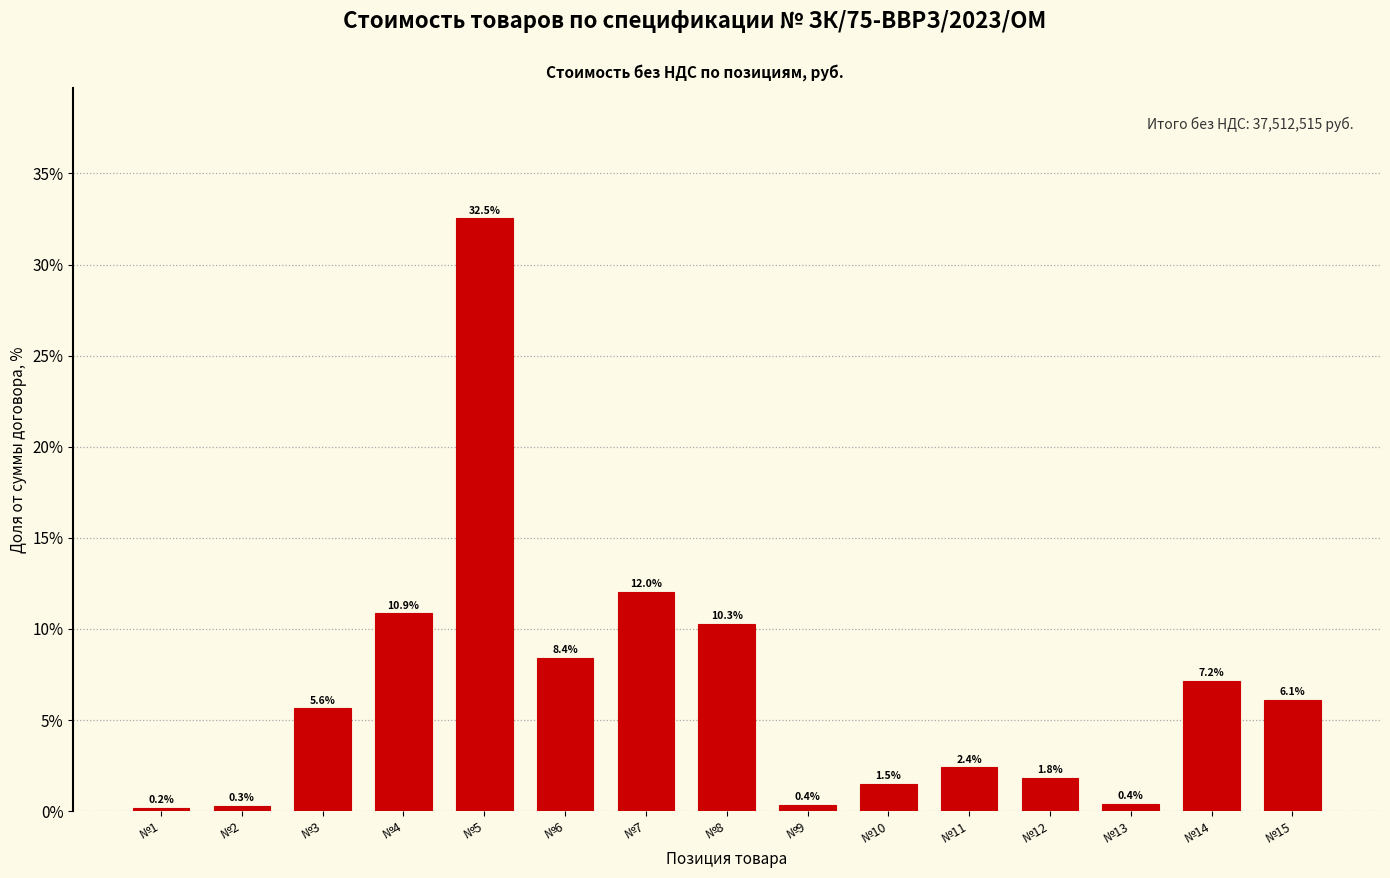

Reading left to right, extract all data points from this chart.

0.2	0.3	5.6	10.9	32.5	8.4	12.0	10.3	0.4	1.5	2.4	1.8	0.4	7.2	6.1